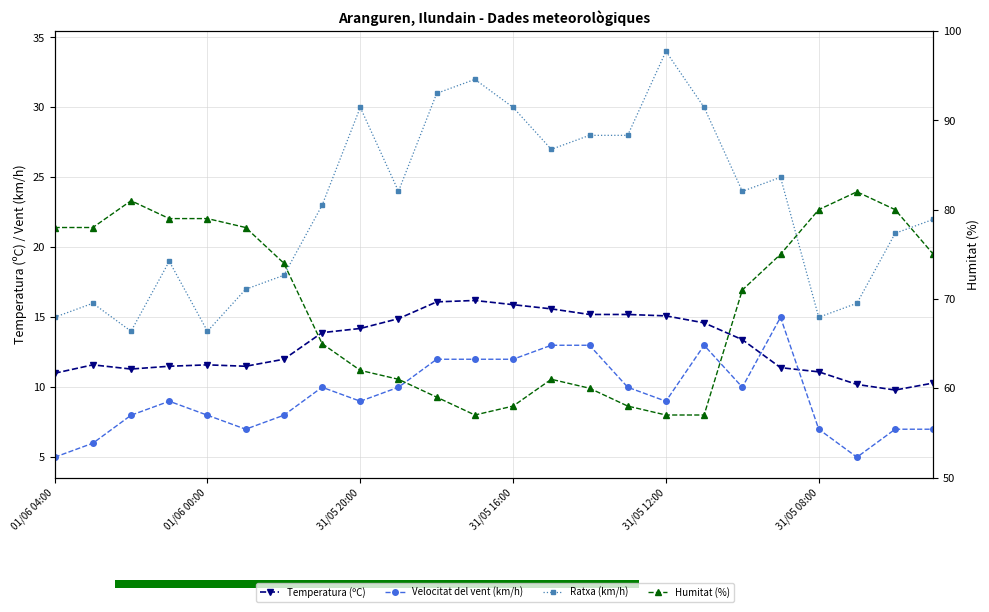

Which series has the largest range (max minus min)?

Humitat (%)